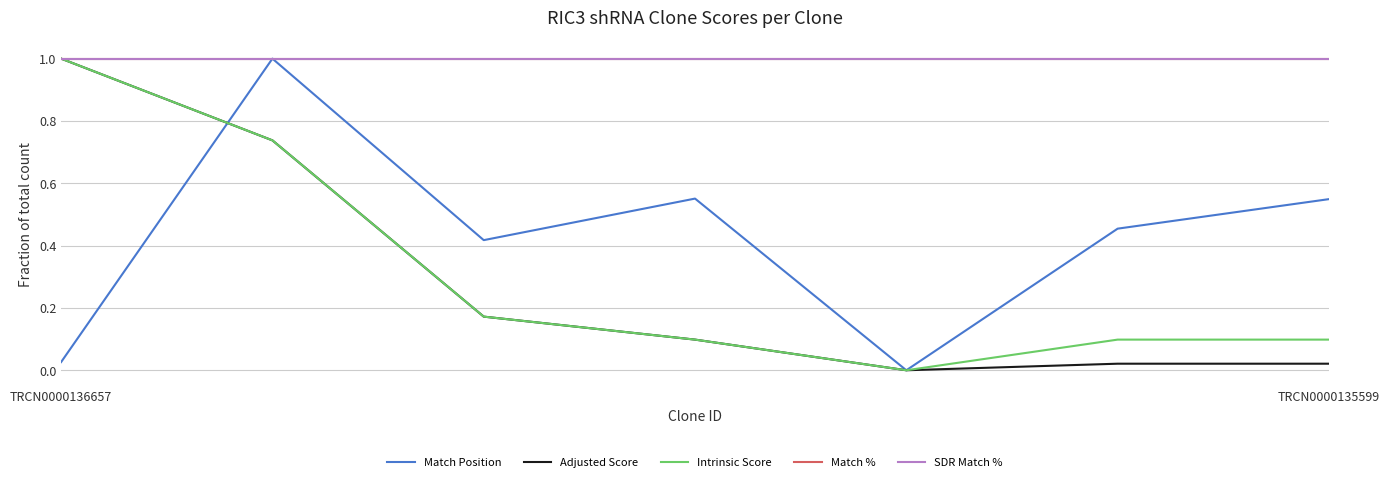

Does the chart have visible grid lines?

Yes